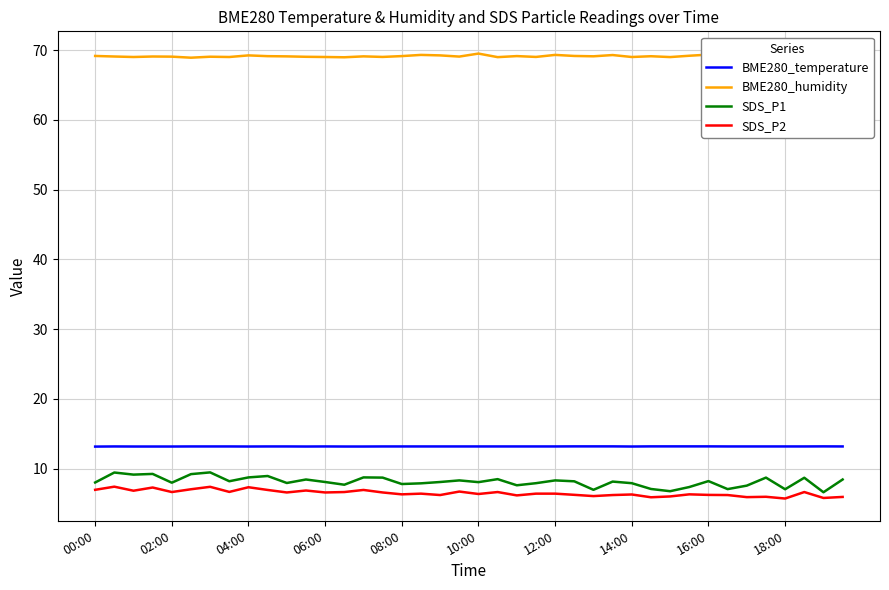

What is the difference between the maximum and minimum values in the SDS_P2 series?

1.7